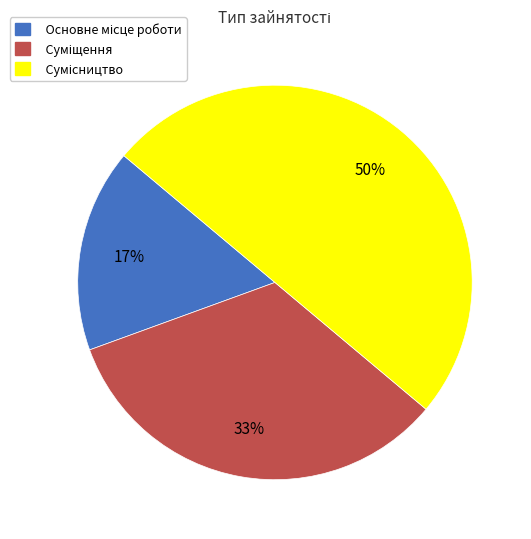

How many segments does this pie chart have?

3